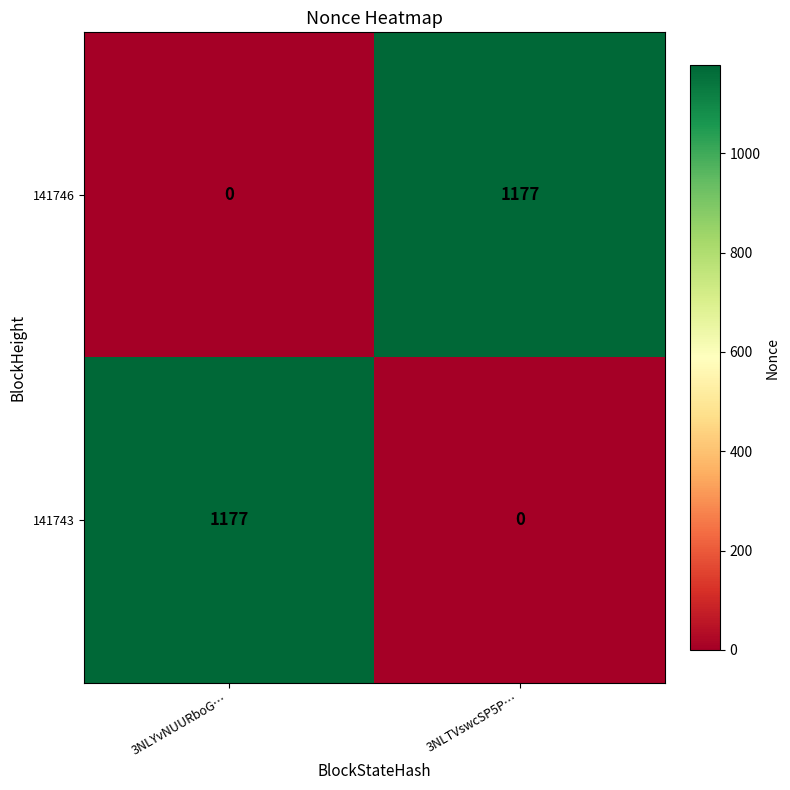

Reading left to right, what are all the values shown in this chart?

141746: 3NLYvNUURboG…=0	3NLTVswcSP5P…=1177
141743: 3NLYvNUURboG…=1177	3NLTVswcSP5P…=0